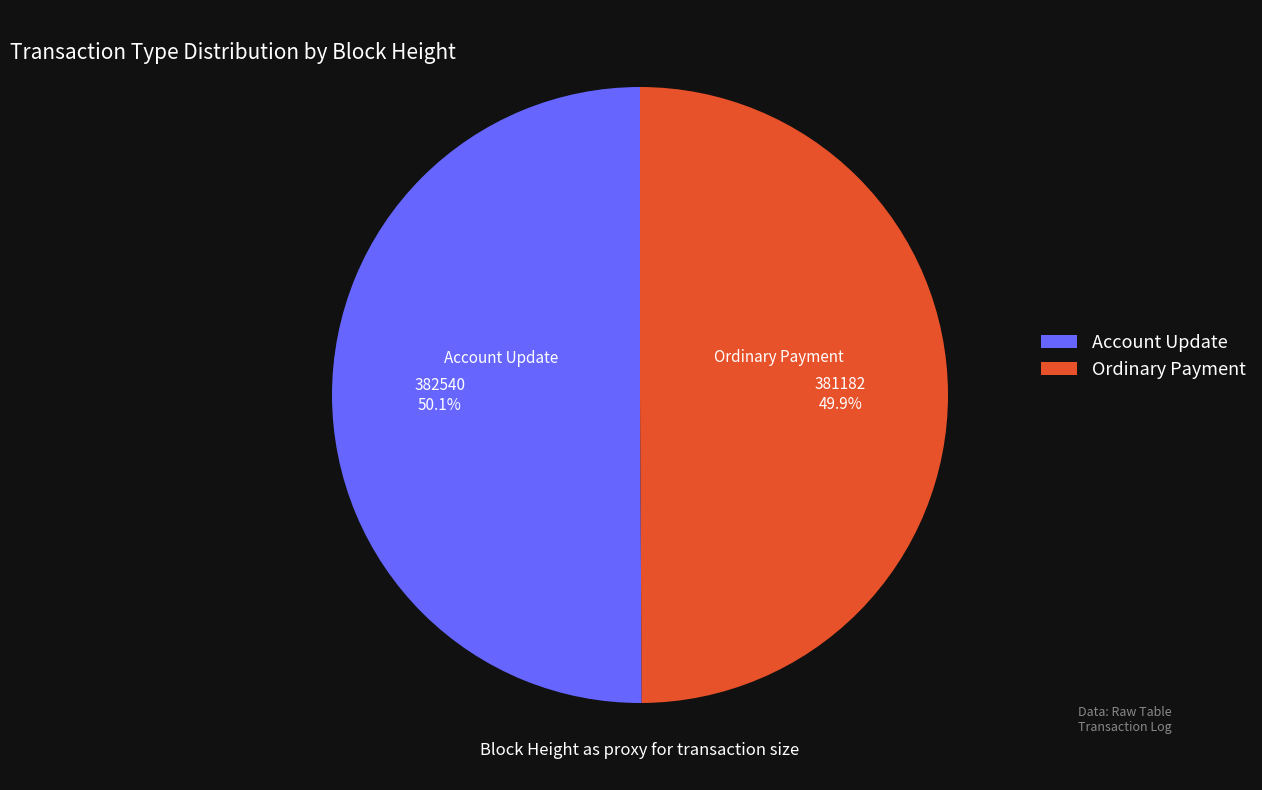

How many slices are in this pie chart?

2